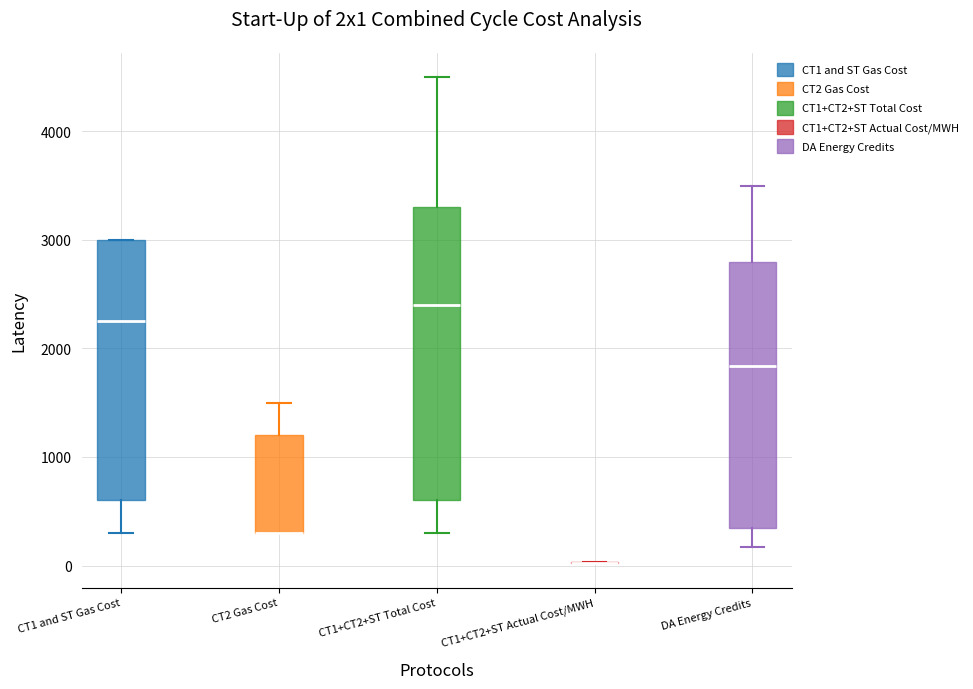

Comparing the boxes themselves (not the whiskers), which one is the tallest?

CT1+CT2+ST Total Cost